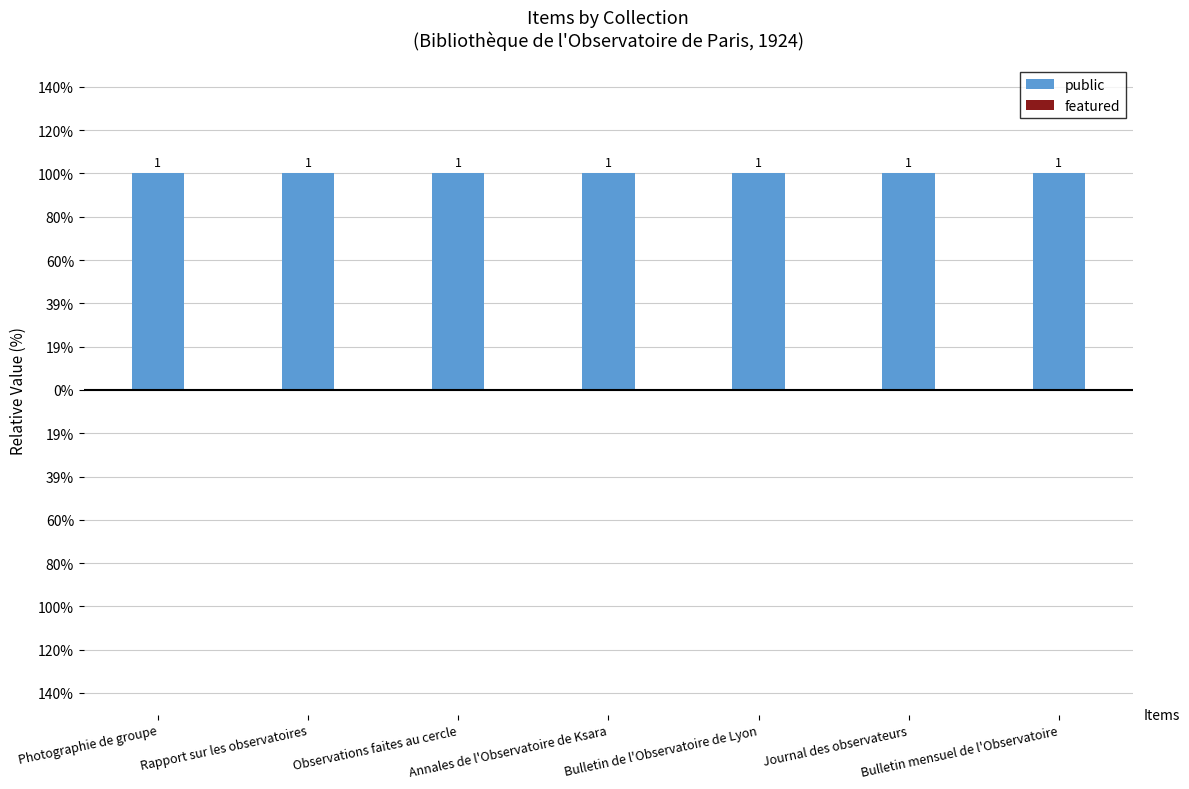

At how many categories does at least one series exceed 0?

7